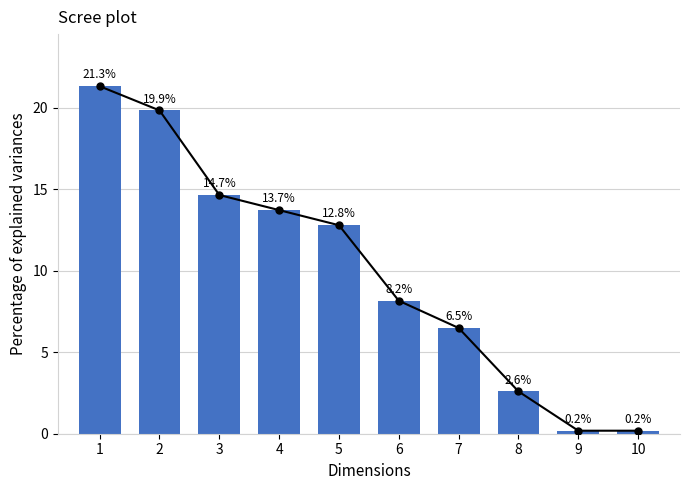

What is the value of the 7th bar from the left?

6.5